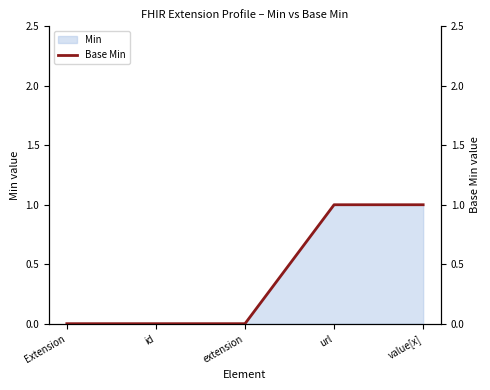

Reading left to right, extract all data points from this chart.

Extension=0	id=0	extension=0	url=1	value[x]=1